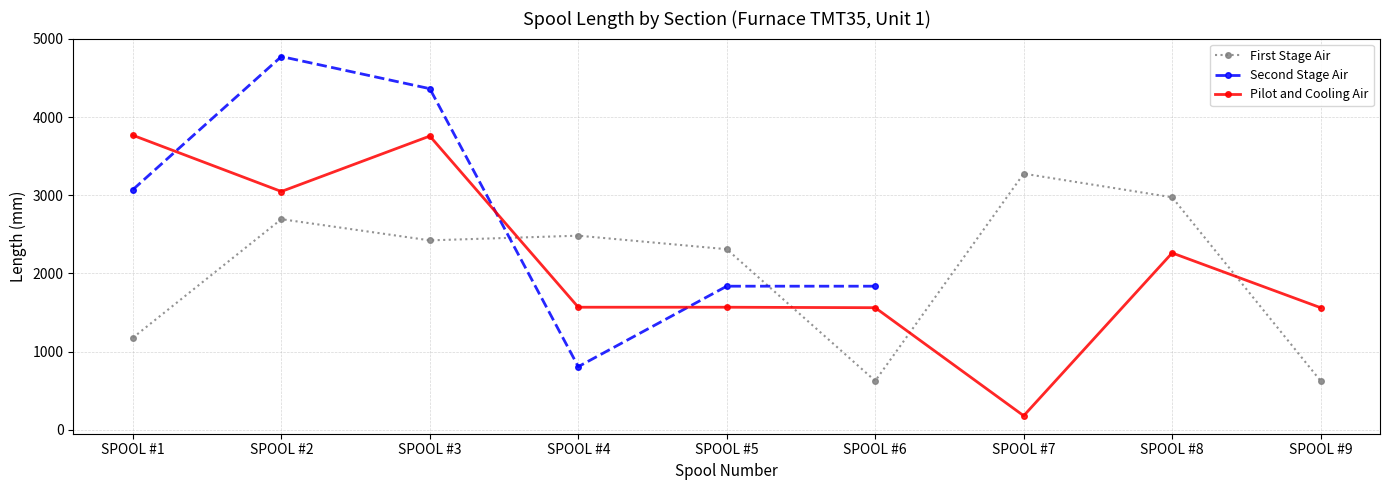

Which category has the highest value in the Pilot and Cooling Air series?

SPOOL #1